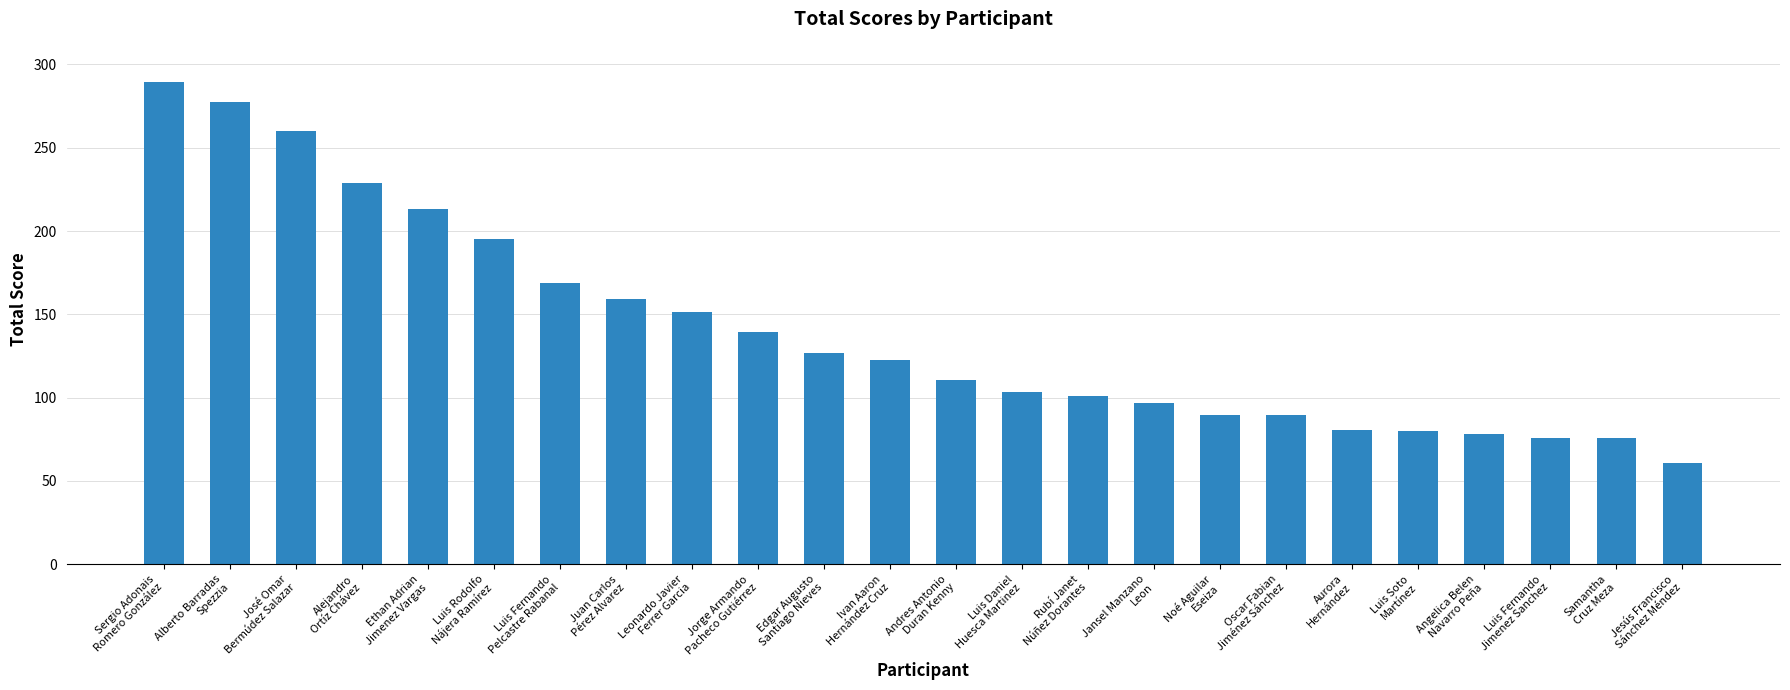

Is it true that the value at Samantha
Cruz Meza is 112.0?

False